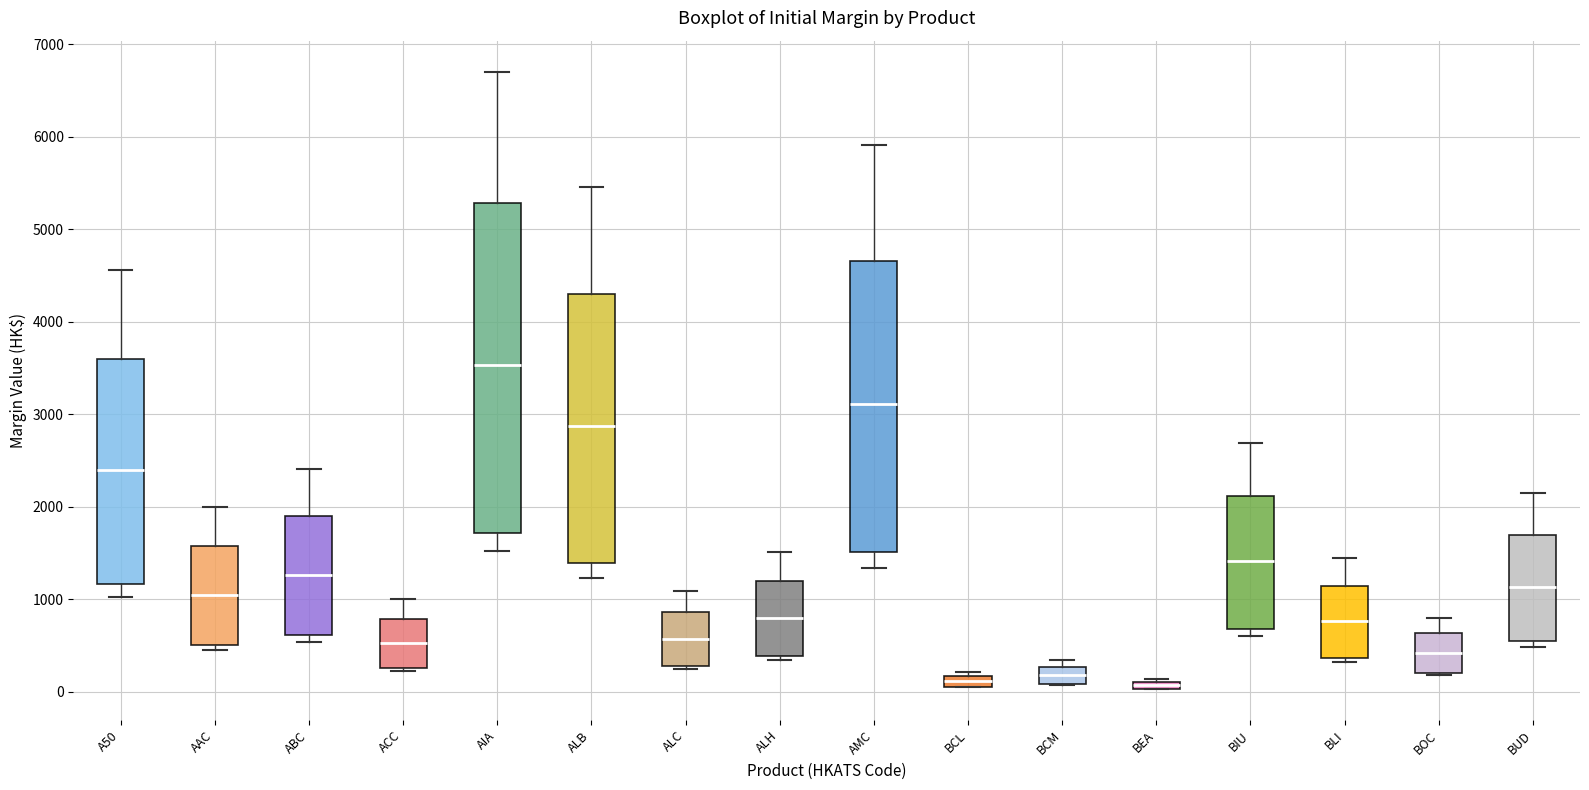

Where is the upper edge of the box for AMC on the y-axis? The values are not printed on the chart, so give them approximately, as read against the axis.

4700